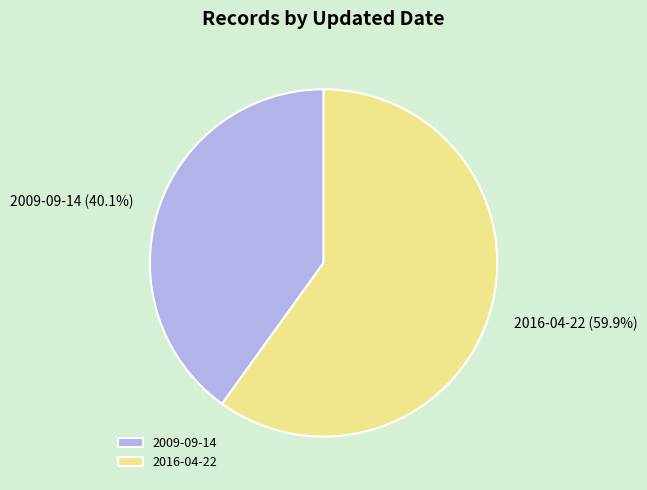

What is the largest slice in the pie chart?

2016-04-22